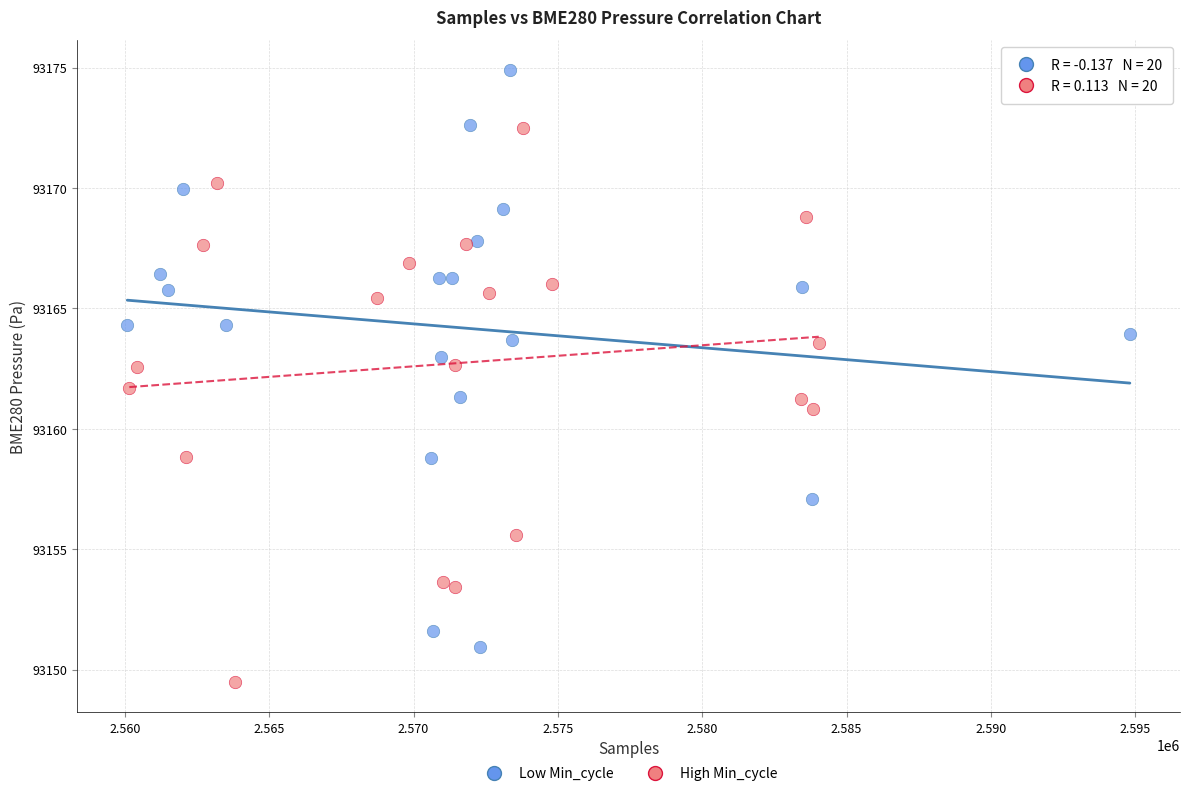

What are all the series names shown in the legend?

Low Min_cycle, High Min_cycle